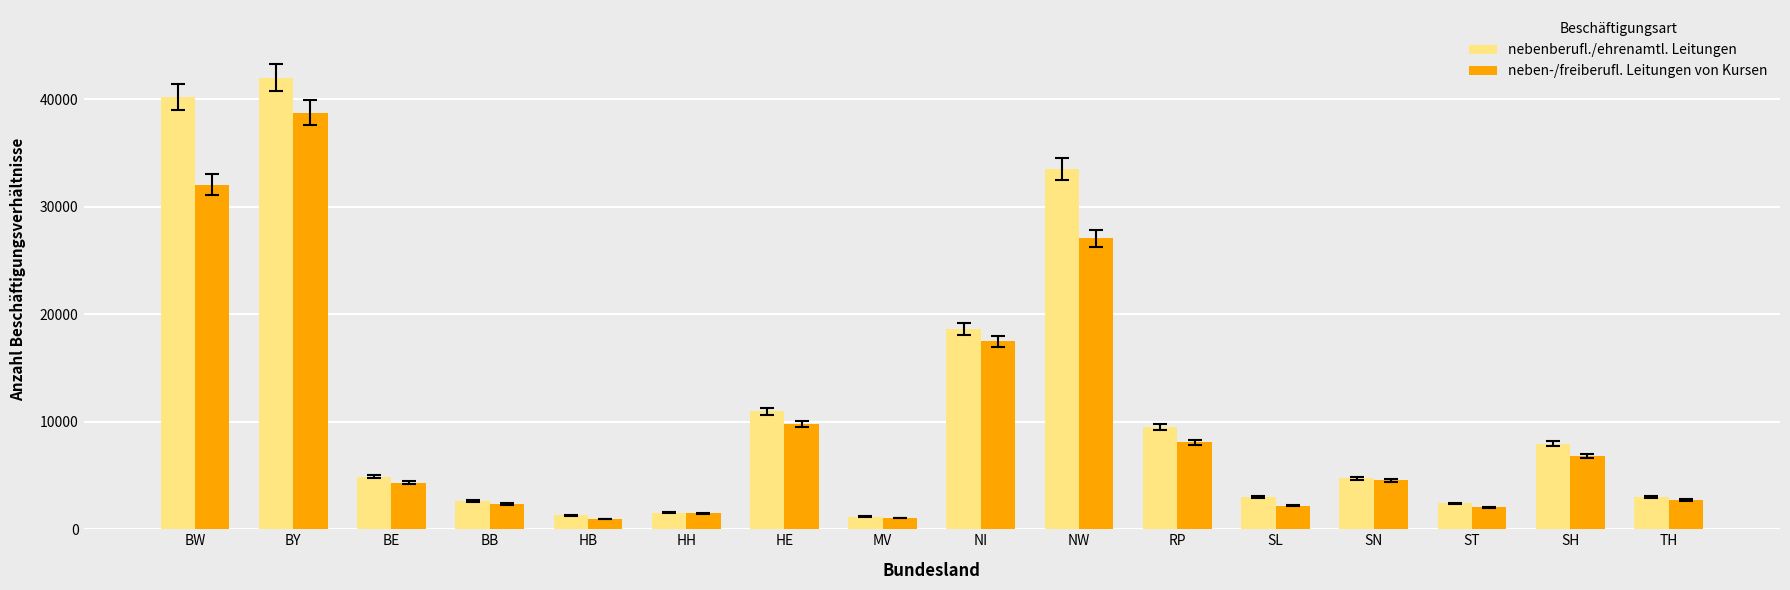

What are all the series names shown in the legend?

nebenberufl./ehrenamtl. Leitungen, neben-/freiberufl. Leitungen von Kursen